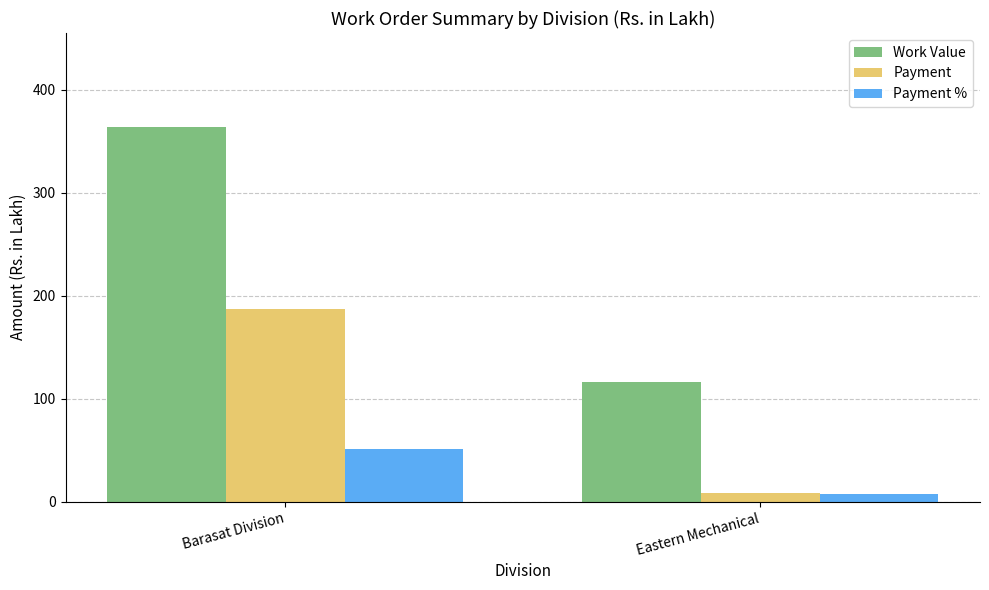

What is the value of the Payment % bar at the 1st from the left?

51.3